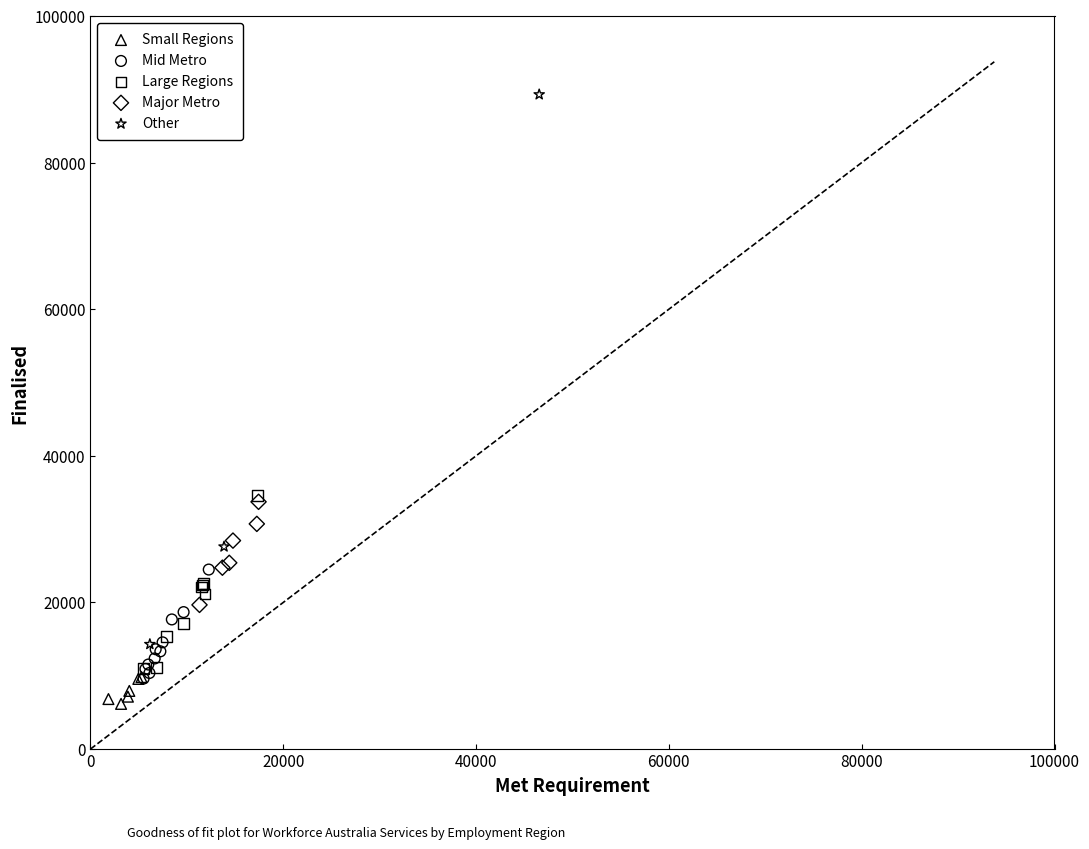

Which series reaches the maximum Y coordinate?

Other